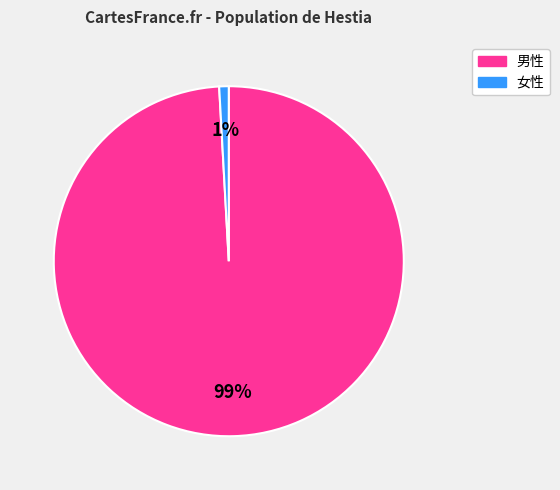

How many slices are in this pie chart?

2